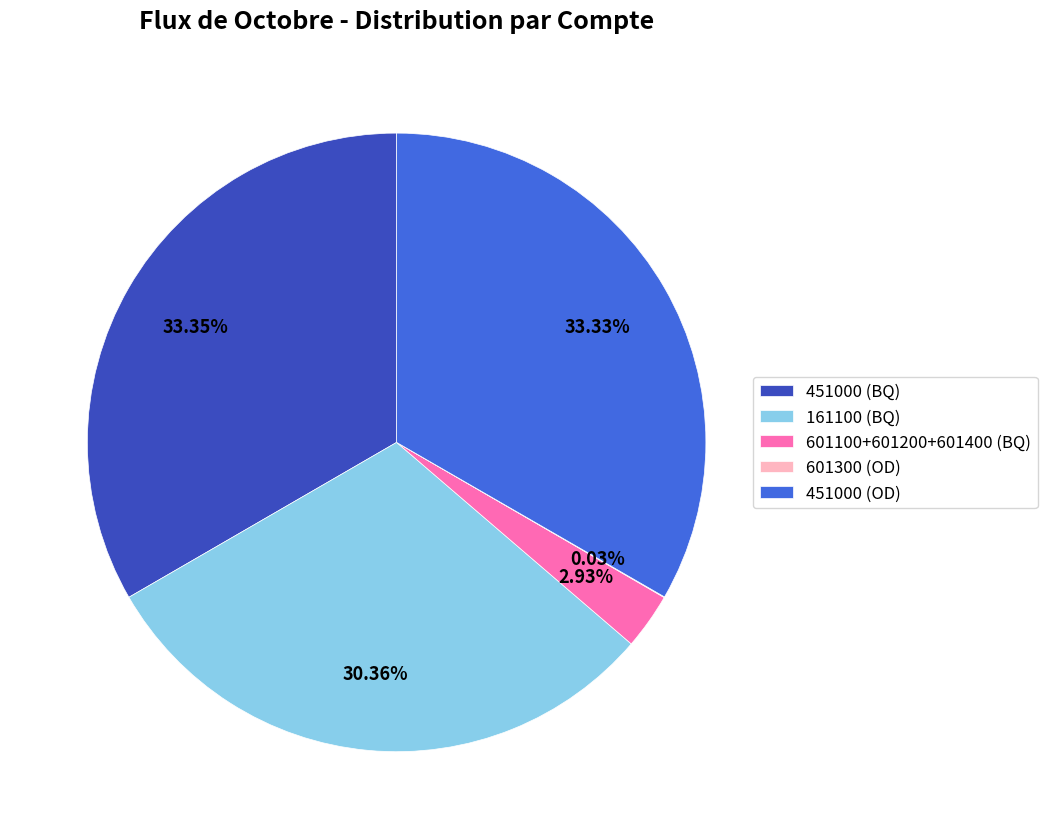

Do 601100+601200+601400 (BQ) and 451000 (OD) together represent more than half of the pie?

No